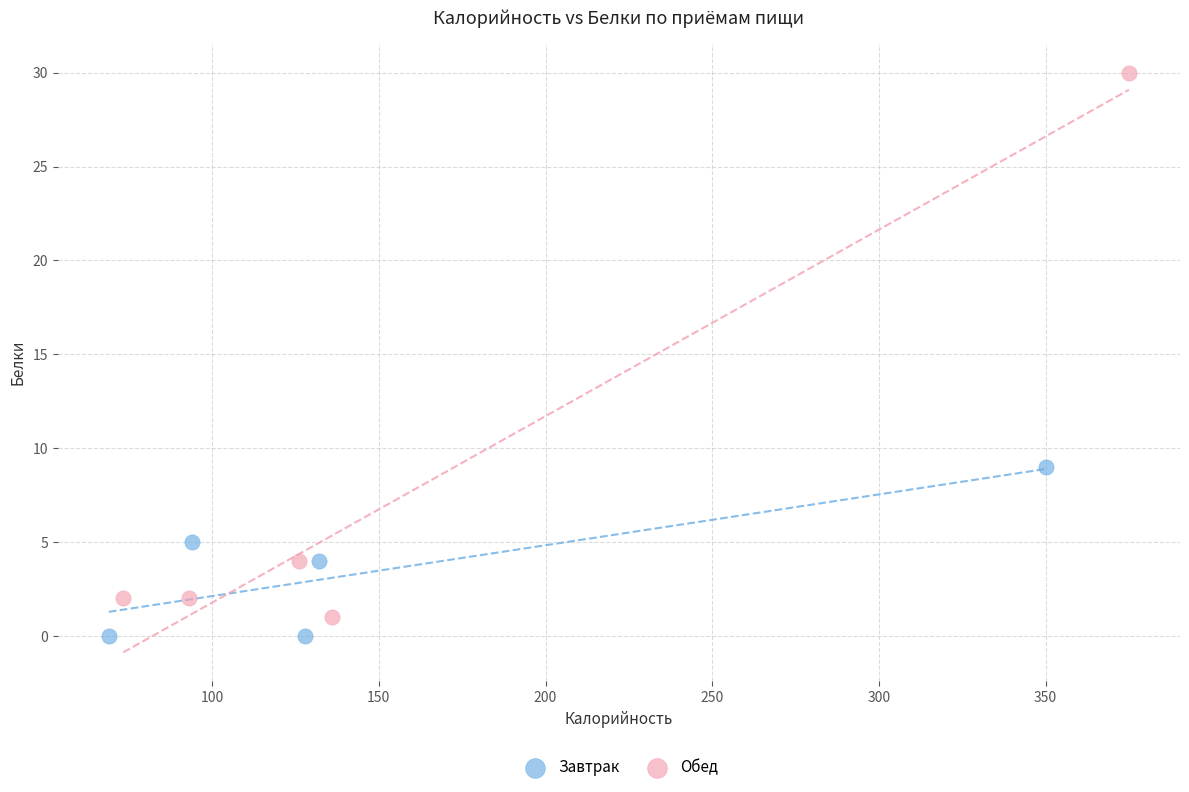

Which series reaches the maximum Y coordinate?

Обед